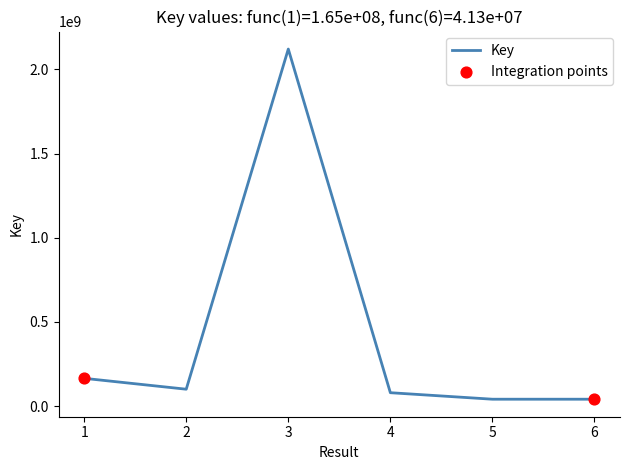

Approximately how many times larger is the value at 3 compared to 4?

26.5